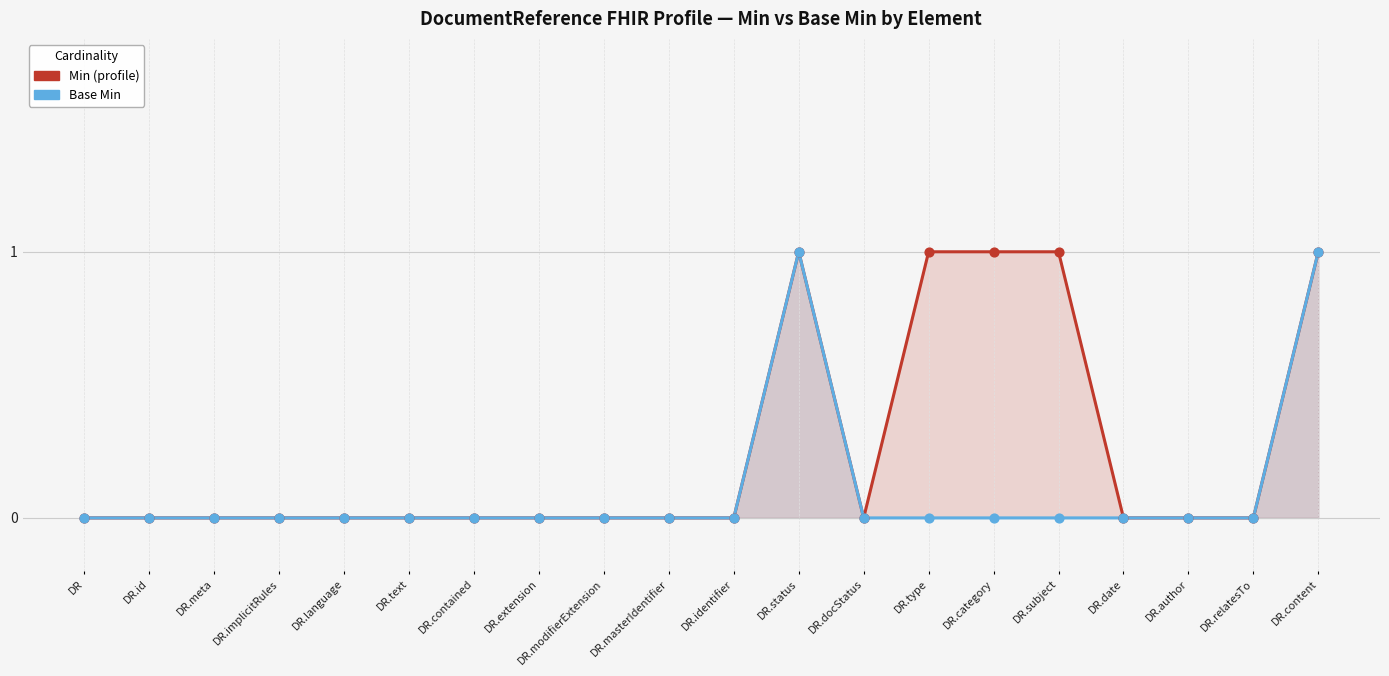

At which category is the sum across all series the highest?

DR.status